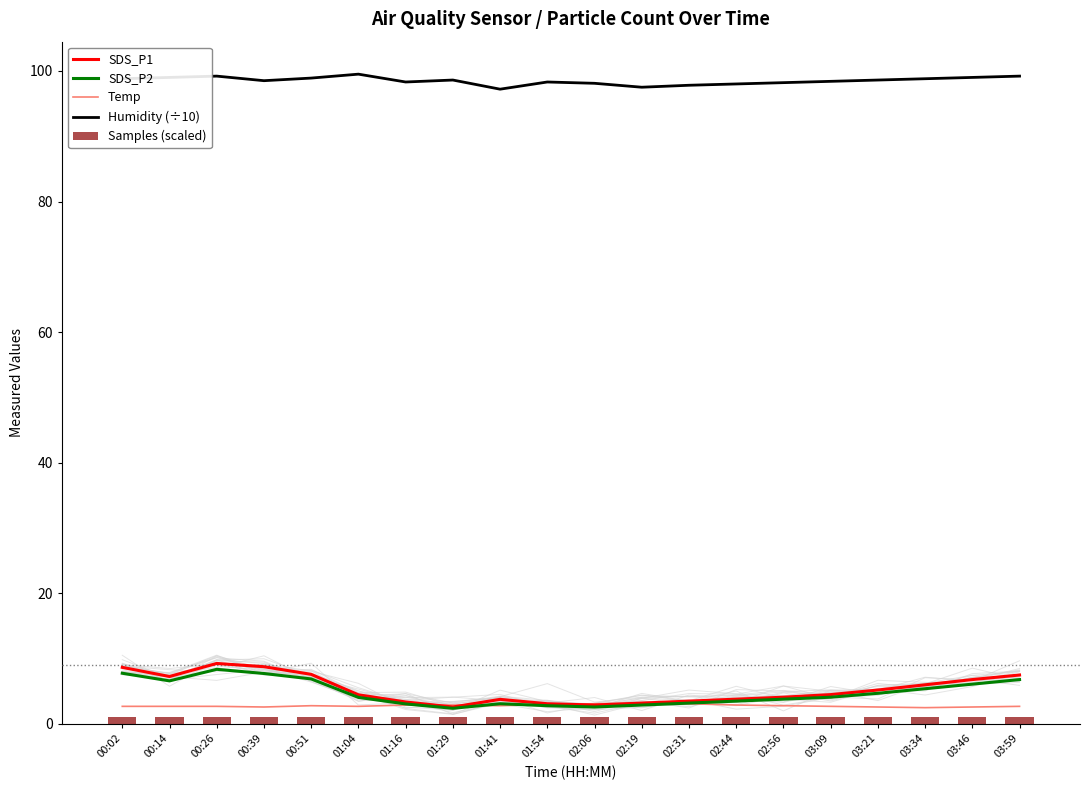

Which series changed the most between 00:51 and 02:06?

SDS_P1